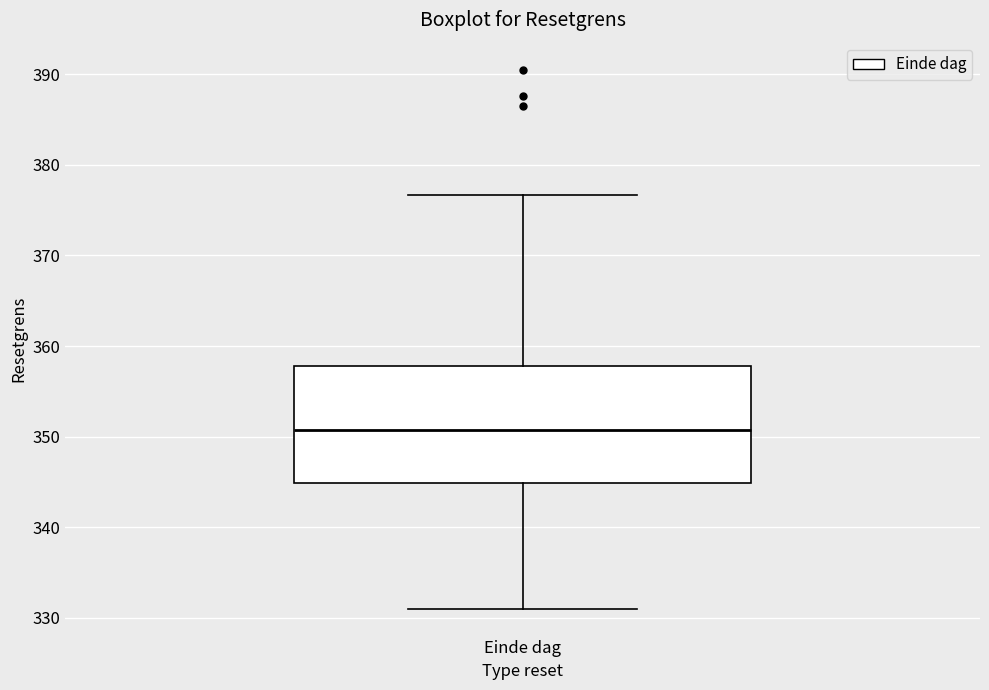

Where is the upper edge of the box for Einde dag on the y-axis? The values are not printed on the chart, so give them approximately, as read against the axis.

358